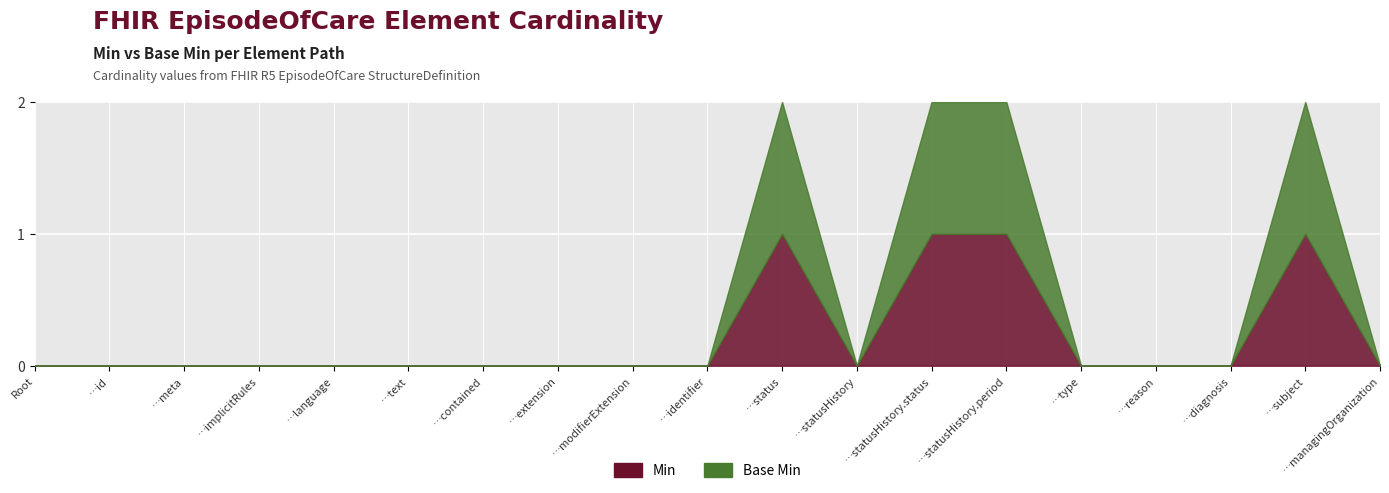

What position from the right is EpisodeOfCare.diagnosis?

3